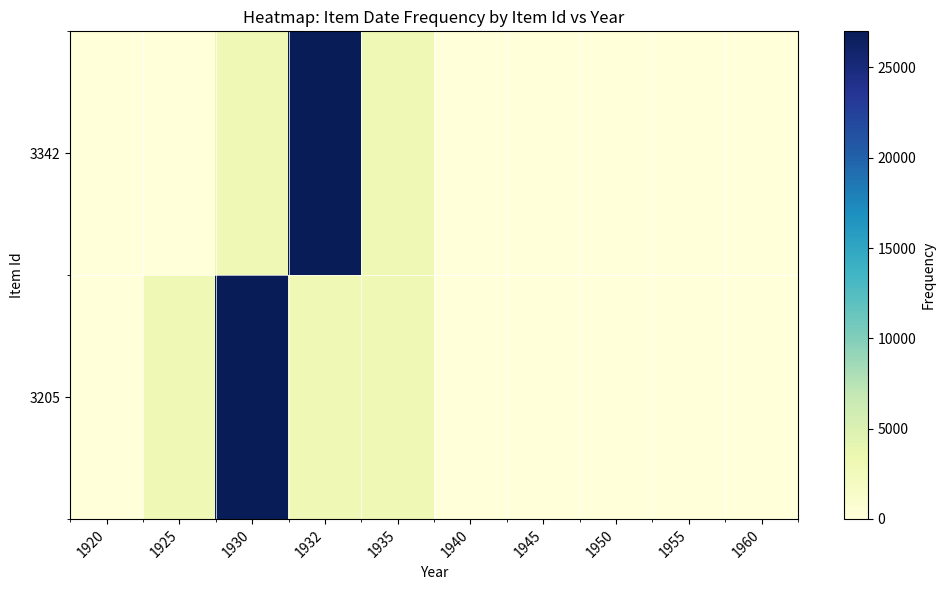

At how many categories does at least one series exceed 6745?

2